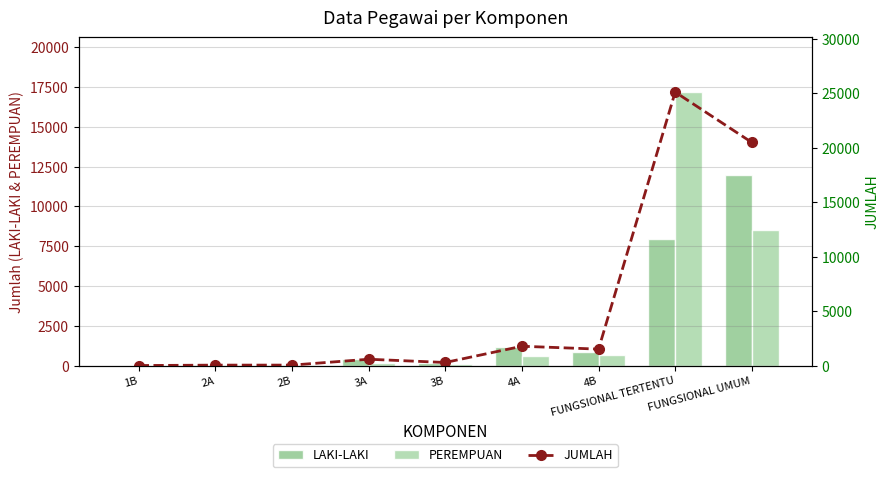

Which category has the lowest value across all series?

1B